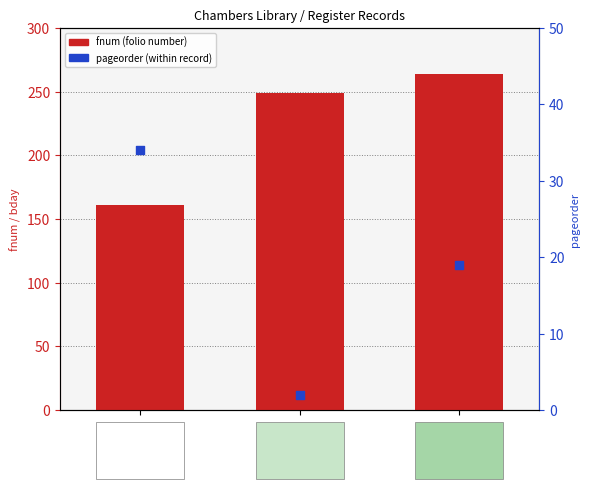

Which series reaches the minimum Y coordinate?

bday